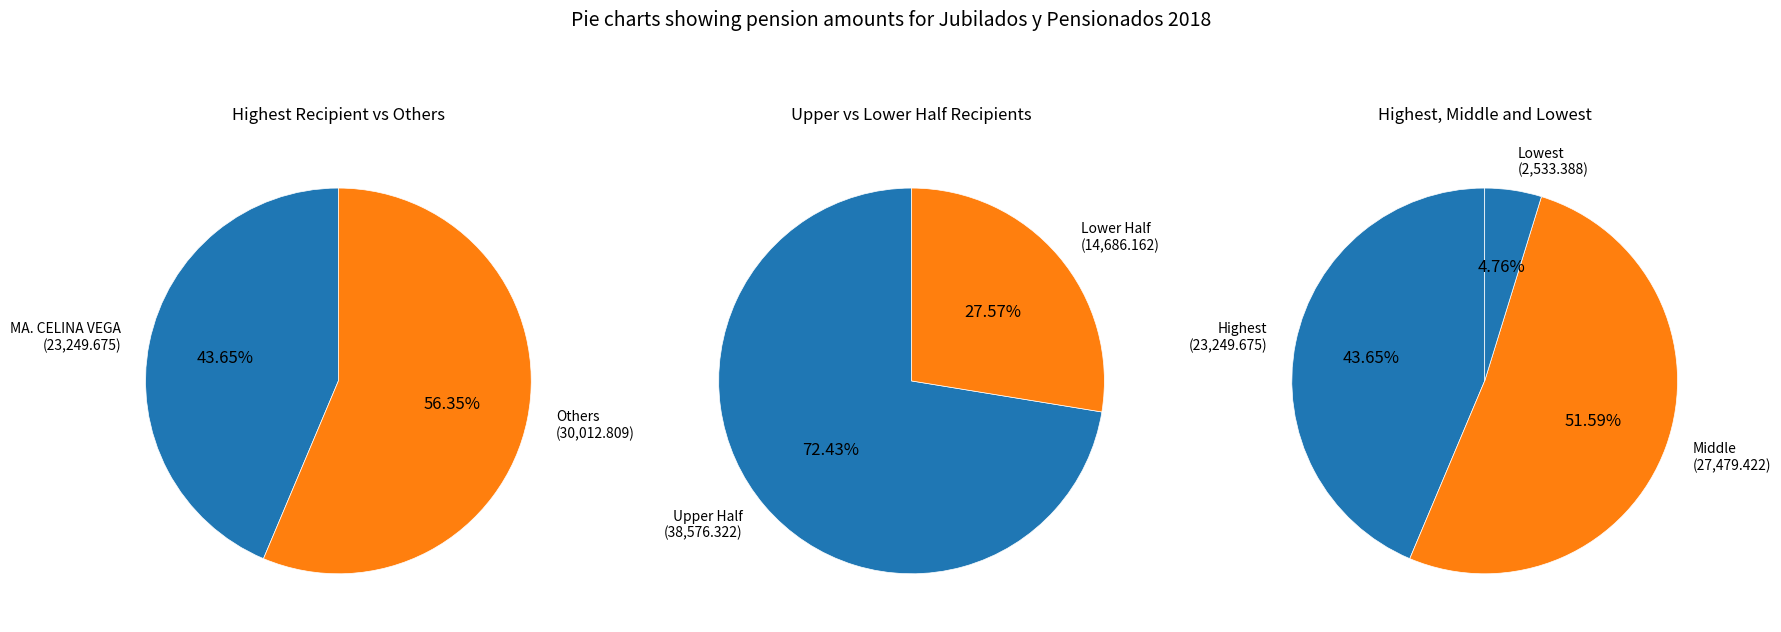

To the nearest percent, what portion does MA. CELINA VEGA represent?

44%